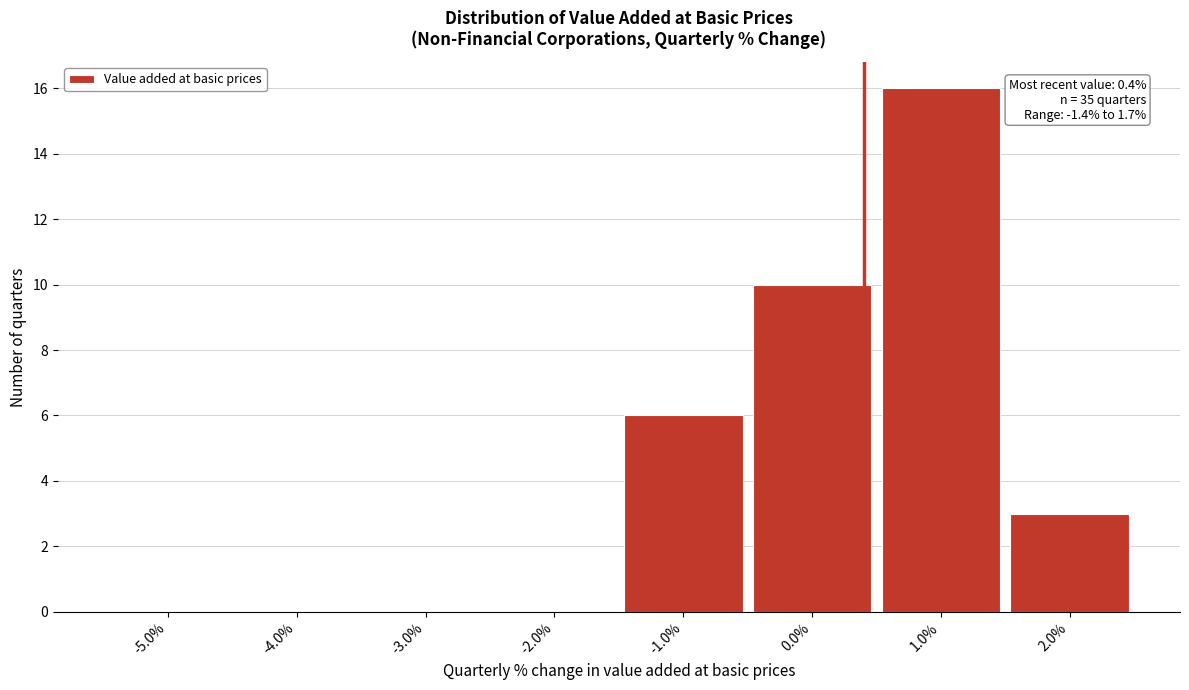

Over which range of the x-axis is the bar tallest?

0.5 to 1.5